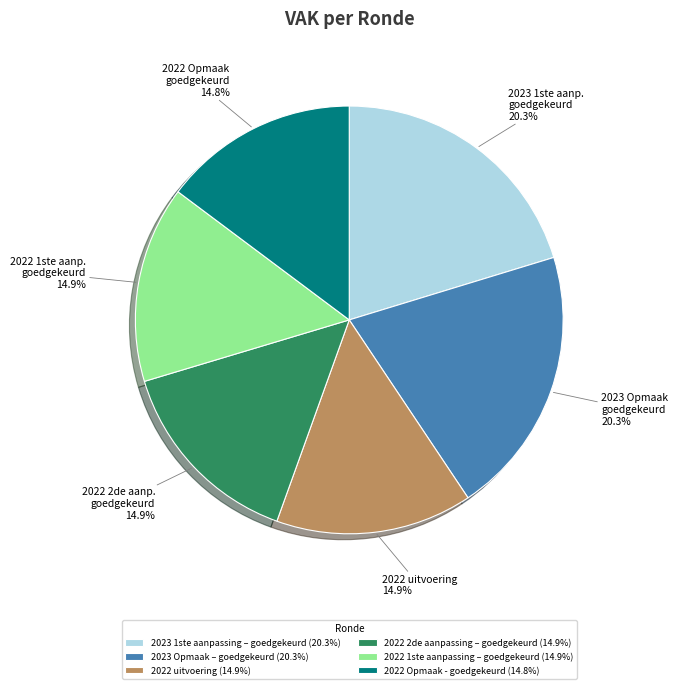

How many segments does this pie chart have?

6